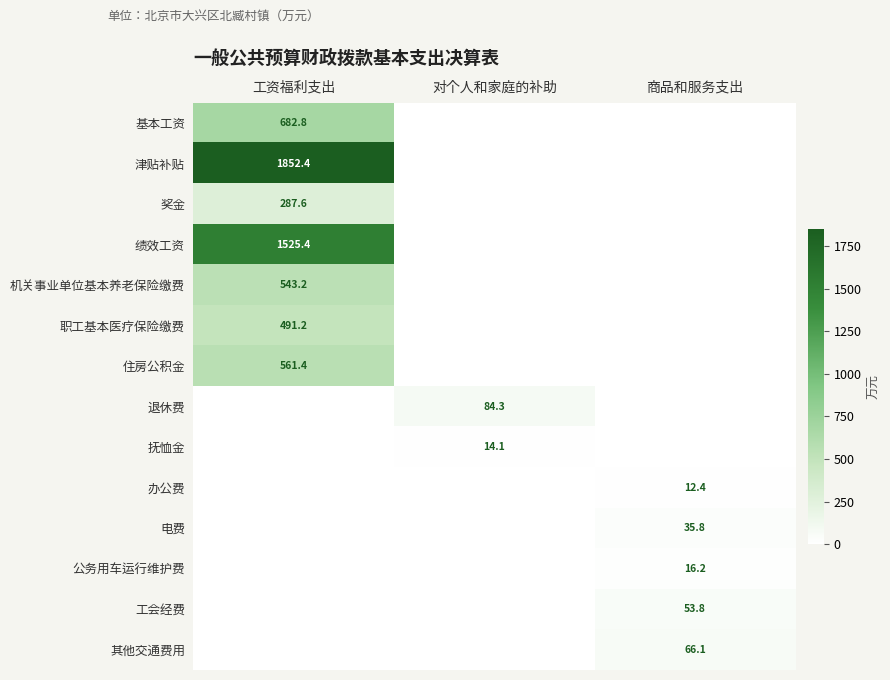

How many positive values does the 退休费 series have?

1